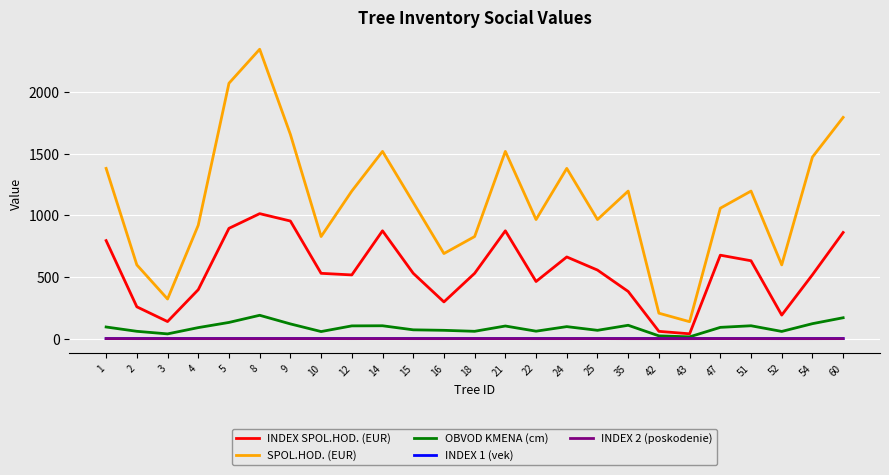

Where is the first local maximum for SPOL.HOD. (EUR)?

8